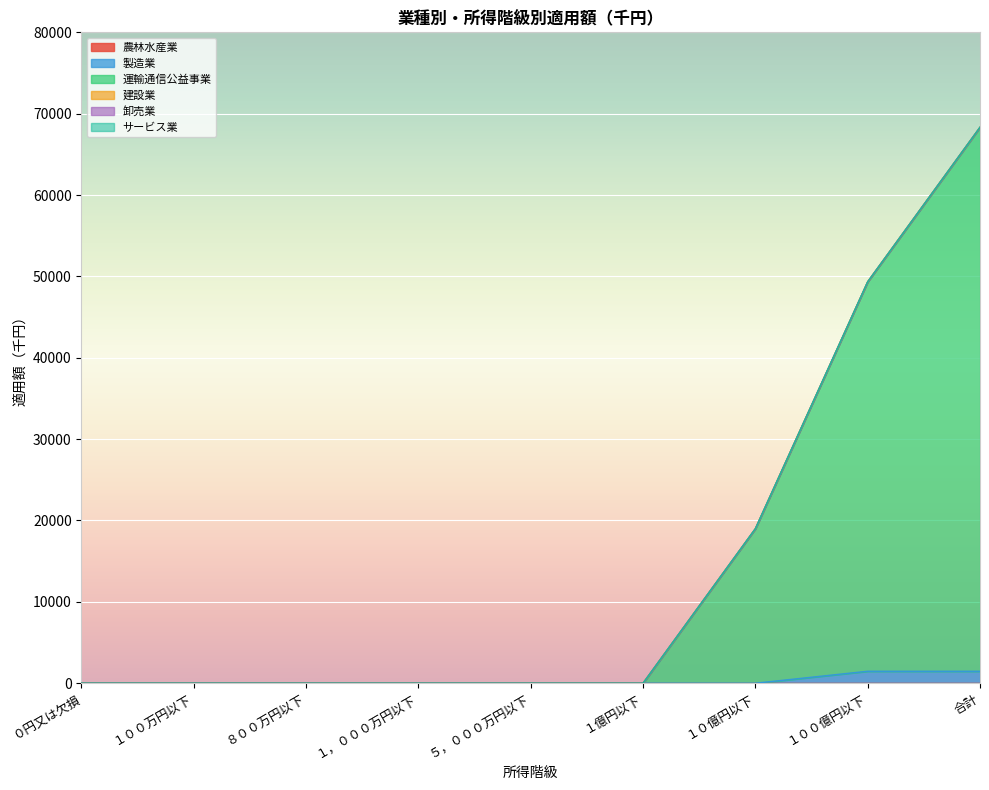

Between １０億円以下 and ５，０００万円以下, which is larger?

１０億円以下